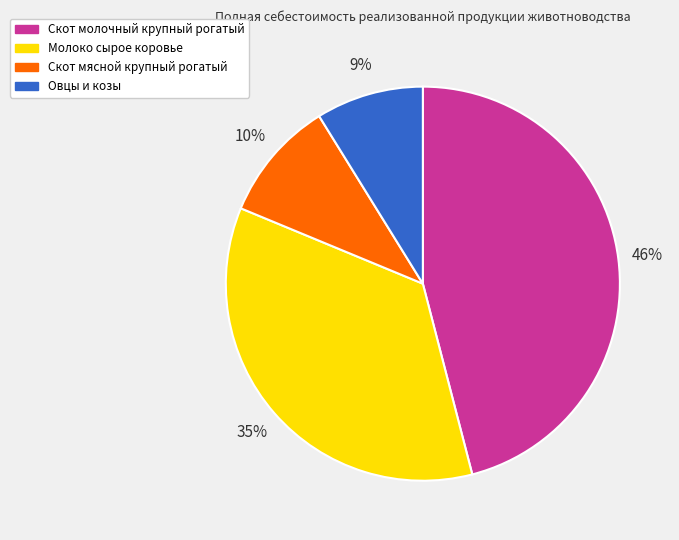

What percentage is the Молоко сырое коровье slice, to the nearest percent?

35%